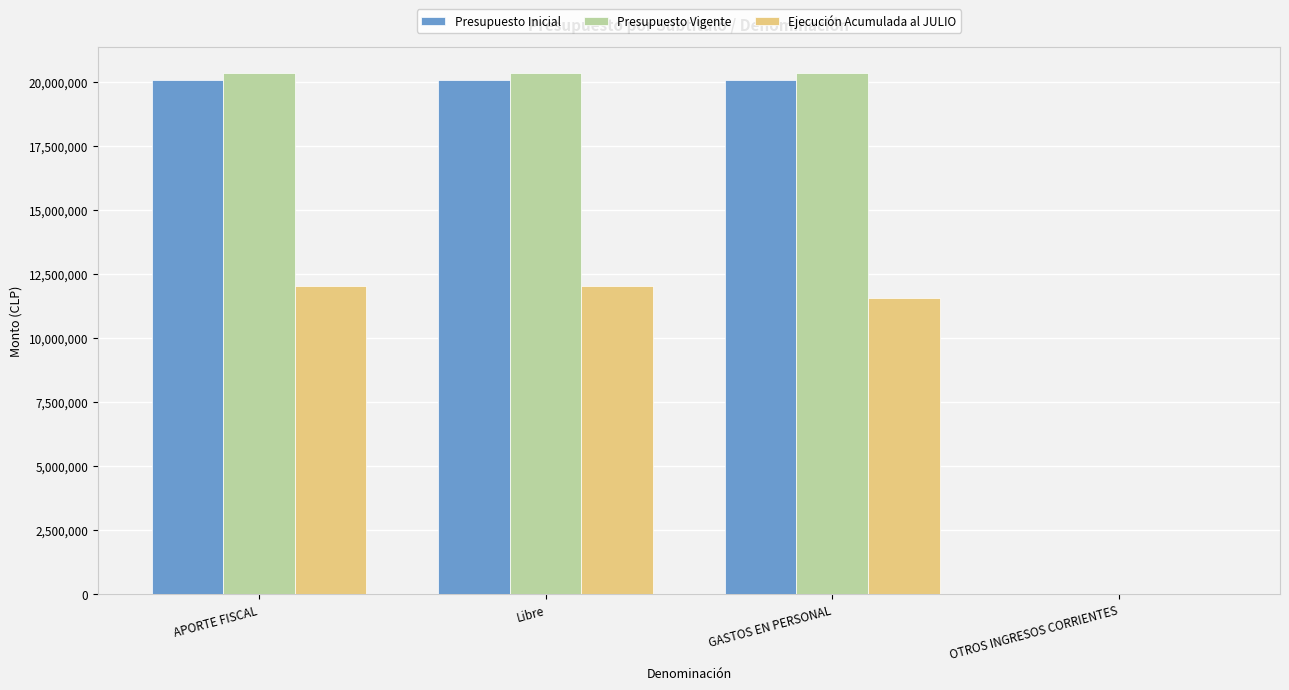

What is the total value across all series at GASTOS EN PERSONAL?

51982173